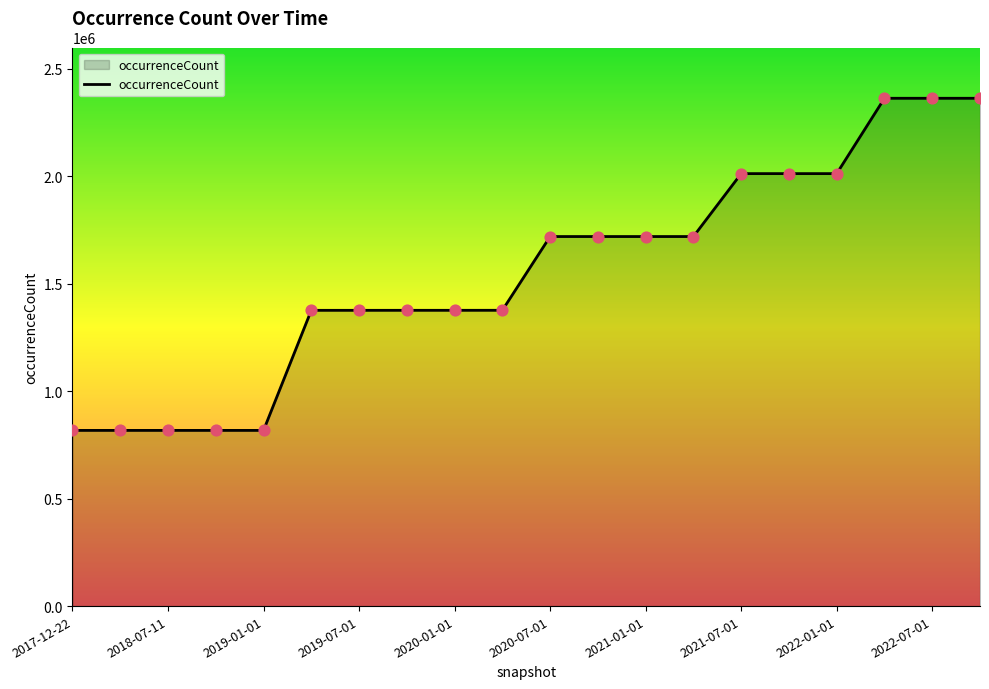

What is the difference between the maximum and minimum values?

1544860